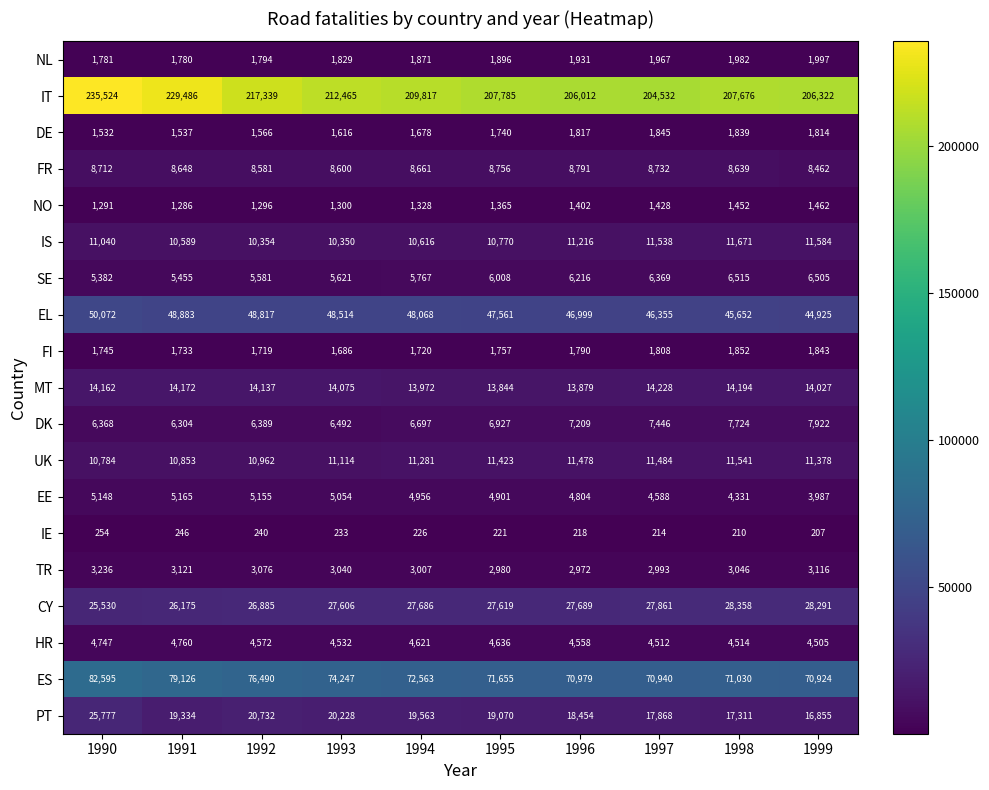

Which category has the highest value across all series?

1990